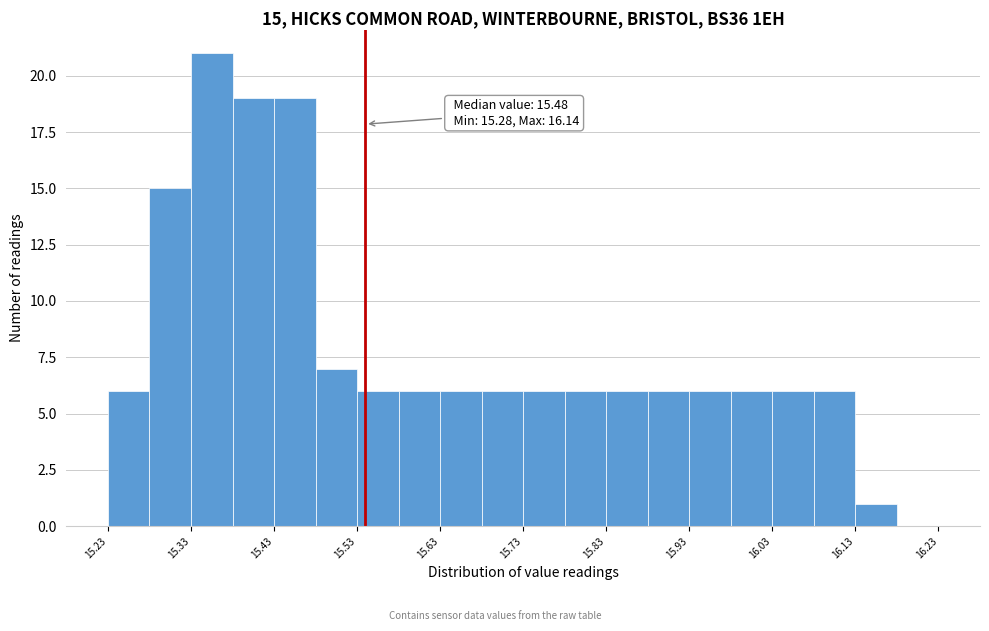

Over which range of the x-axis is the bar tallest?

15.33 to 15.38